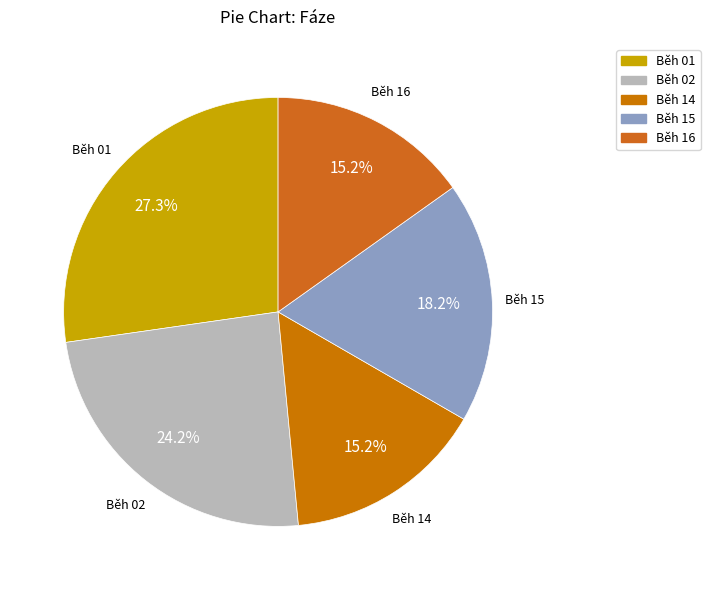

Does Běh 14 account for over 50% of the chart?

No